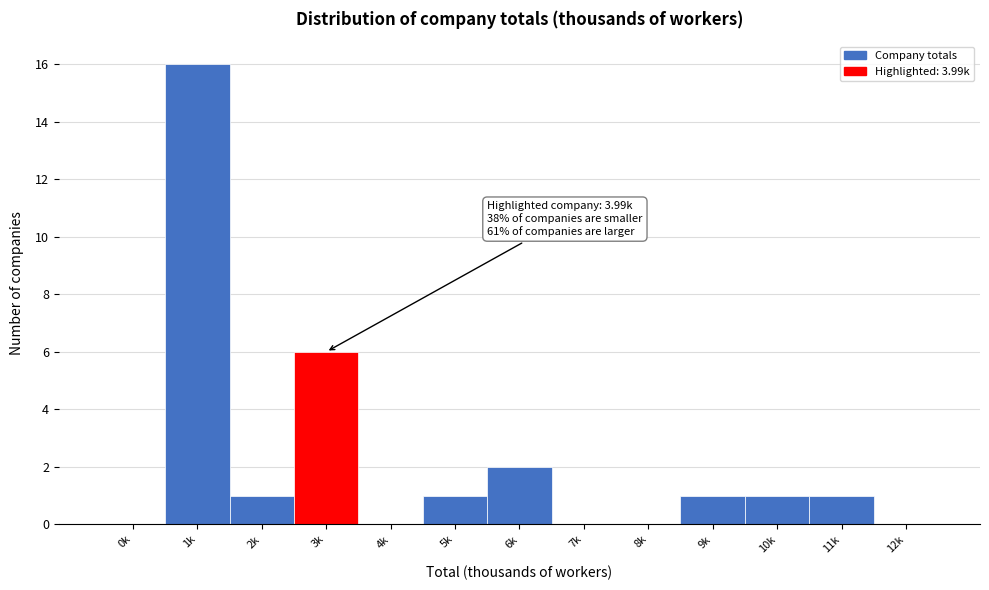

Reading right to left, what are all the values shown in this chart?

12k=0	11k=1	10k=1	9k=1	8k=0	7k=0	6k=2	5k=1	4k=0	3k=6	2k=1	1k=16	0k=0